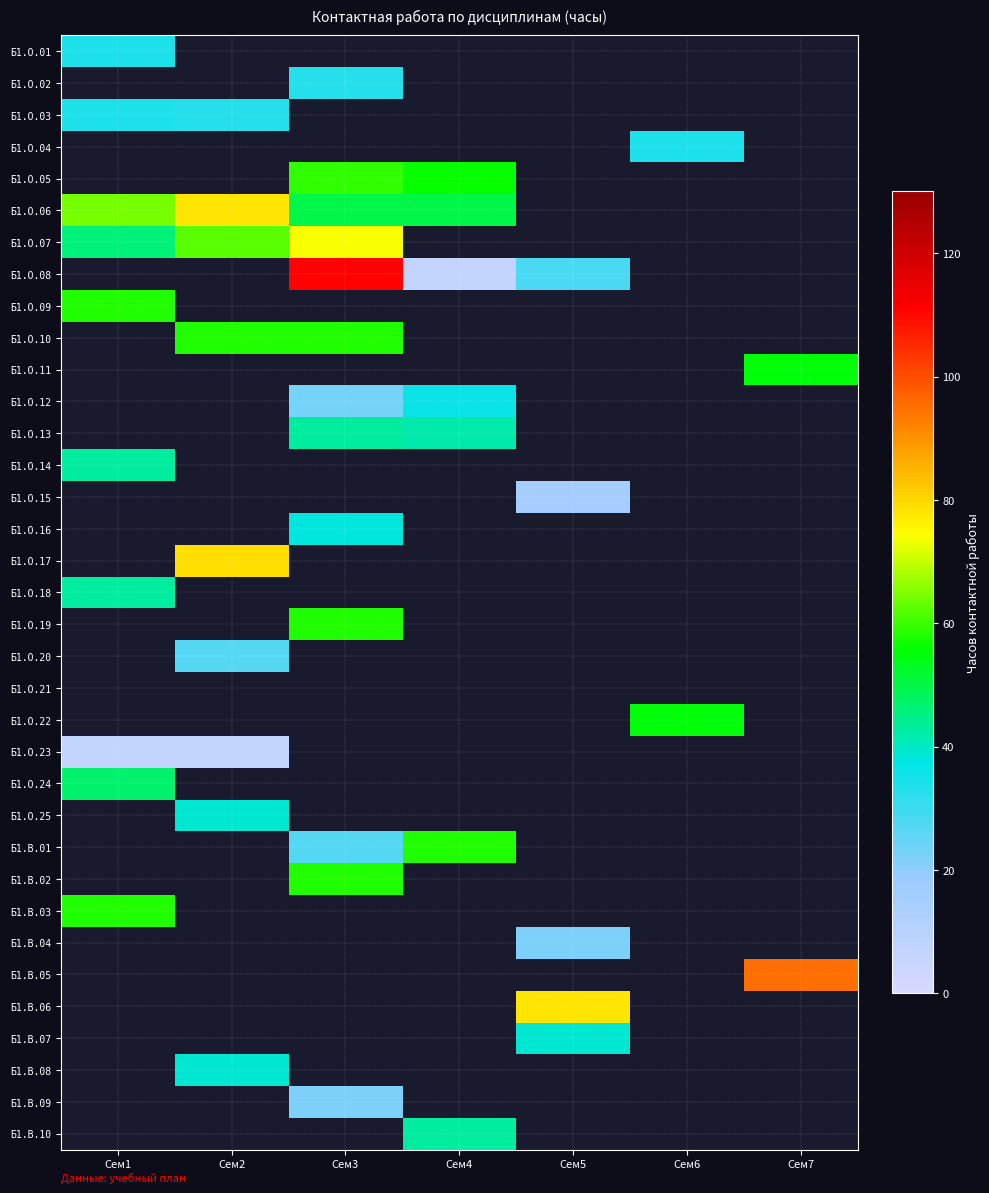

Reading left to right, list all the values displayed in this chart.

Б1.О.01: Сем1=34	Сем2=0	Сем3=0	Сем4=0	Сем5=0	Сем6=0	Сем7=0
Б1.О.02: Сем1=0	Сем2=0	Сем3=33	Сем4=0	Сем5=0	Сем6=0	Сем7=0
Б1.О.03: Сем1=34	Сем2=33	Сем3=0	Сем4=0	Сем5=0	Сем6=0	Сем7=0
Б1.О.04: Сем1=0	Сем2=0	Сем3=0	Сем4=0	Сем5=0	Сем6=34	Сем7=0
Б1.О.05: Сем1=0	Сем2=0	Сем3=59	Сем4=56	Сем5=0	Сем6=0	Сем7=0
Б1.О.06: Сем1=64	Сем2=78	Сем3=50	Сем4=50	Сем5=0	Сем6=0	Сем7=0
Б1.О.07: Сем1=46	Сем2=62	Сем3=74	Сем4=0	Сем5=0	Сем6=0	Сем7=0
Б1.О.08: Сем1=0	Сем2=0	Сем3=111	Сем4=7	Сем5=28	Сем6=0	Сем7=0
Б1.О.09: Сем1=58	Сем2=0	Сем3=0	Сем4=0	Сем5=0	Сем6=0	Сем7=0
Б1.О.10: Сем1=0	Сем2=58	Сем3=58	Сем4=0	Сем5=0	Сем6=0	Сем7=0
Б1.О.11: Сем1=0	Сем2=0	Сем3=0	Сем4=0	Сем5=0	Сем6=0	Сем7=55
Б1.О.12: Сем1=0	Сем2=0	Сем3=23	Сем4=36	Сем5=0	Сем6=0	Сем7=0
Б1.О.13: Сем1=0	Сем2=0	Сем3=43	Сем4=42	Сем5=0	Сем6=0	Сем7=0
Б1.О.14: Сем1=43	Сем2=0	Сем3=0	Сем4=0	Сем5=0	Сем6=0	Сем7=0
Б1.О.15: Сем1=0	Сем2=0	Сем3=0	Сем4=0	Сем5=15	Сем6=0	Сем7=0
Б1.О.16: Сем1=0	Сем2=0	Сем3=38	Сем4=0	Сем5=0	Сем6=0	Сем7=0
Б1.О.17: Сем1=0	Сем2=79	Сем3=0	Сем4=0	Сем5=0	Сем6=0	Сем7=0
Б1.О.18: Сем1=43	Сем2=0	Сем3=0	Сем4=0	Сем5=0	Сем6=0	Сем7=0
Б1.О.19: Сем1=0	Сем2=0	Сем3=58	Сем4=0	Сем5=0	Сем6=0	Сем7=0
Б1.О.20: Сем1=0	Сем2=27	Сем3=0	Сем4=0	Сем5=0	Сем6=0	Сем7=0
Б1.О.21: Сем1=0	Сем2=0	Сем3=0	Сем4=0	Сем5=0	Сем6=0	Сем7=0
Б1.О.22: Сем1=0	Сем2=0	Сем3=0	Сем4=0	Сем5=0	Сем6=55	Сем7=0
Б1.О.23: Сем1=7	Сем2=7	Сем3=0	Сем4=0	Сем5=0	Сем6=0	Сем7=0
Б1.О.24: Сем1=47	Сем2=0	Сем3=0	Сем4=0	Сем5=0	Сем6=0	Сем7=0
Б1.О.25: Сем1=0	Сем2=39	Сем3=0	Сем4=0	Сем5=0	Сем6=0	Сем7=0
Б1.В.01: Сем1=0	Сем2=0	Сем3=27	Сем4=58	Сем5=0	Сем6=0	Сем7=0
Б1.В.02: Сем1=0	Сем2=0	Сем3=58	Сем4=0	Сем5=0	Сем6=0	Сем7=0
Б1.В.03: Сем1=58	Сем2=0	Сем3=0	Сем4=0	Сем5=0	Сем6=0	Сем7=0
Б1.В.04: Сем1=0	Сем2=0	Сем3=0	Сем4=0	Сем5=22	Сем6=0	Сем7=0
Б1.В.05: Сем1=0	Сем2=0	Сем3=0	Сем4=0	Сем5=0	Сем6=0	Сем7=95
Б1.В.06: Сем1=0	Сем2=0	Сем3=0	Сем4=0	Сем5=78	Сем6=0	Сем7=0
Б1.В.07: Сем1=0	Сем2=0	Сем3=0	Сем4=0	Сем5=39	Сем6=0	Сем7=0
Б1.В.08: Сем1=0	Сем2=39	Сем3=0	Сем4=0	Сем5=0	Сем6=0	Сем7=0
Б1.В.09: Сем1=0	Сем2=0	Сем3=22	Сем4=0	Сем5=0	Сем6=0	Сем7=0
Б1.В.10: Сем1=0	Сем2=0	Сем3=0	Сем4=43	Сем5=0	Сем6=0	Сем7=0